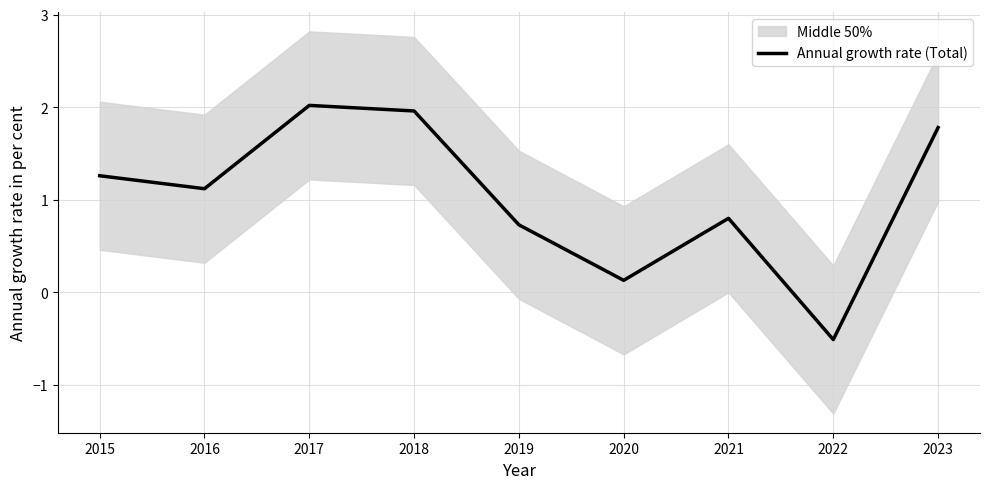

What is the difference between the second highest and second lowest values?

1.8